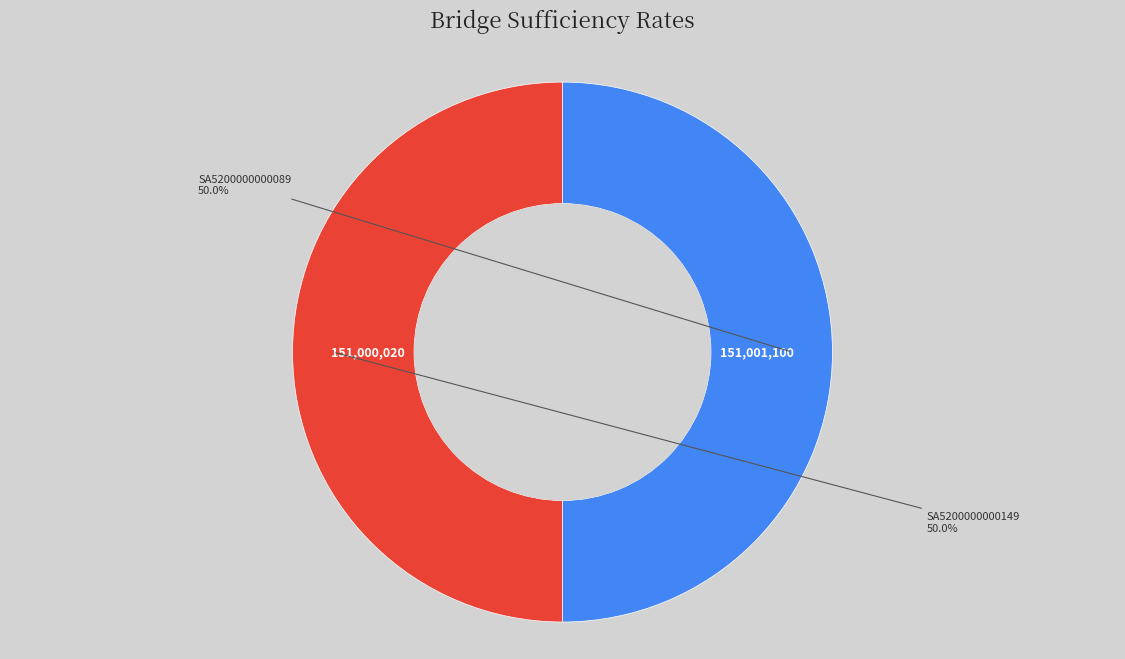

Count the number of slices in the pie.

2